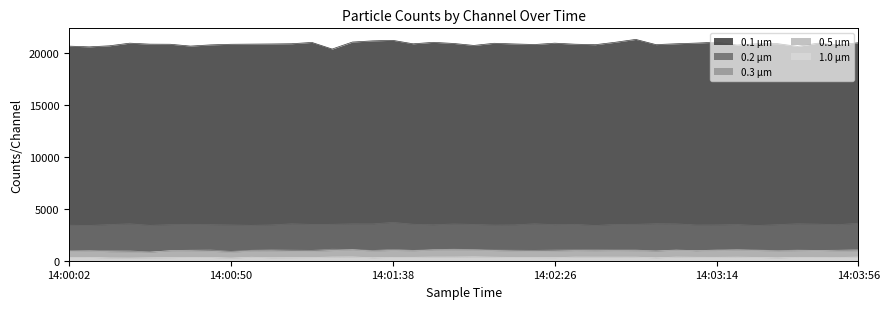

Which series has the widest spread of values?

0.1 µm